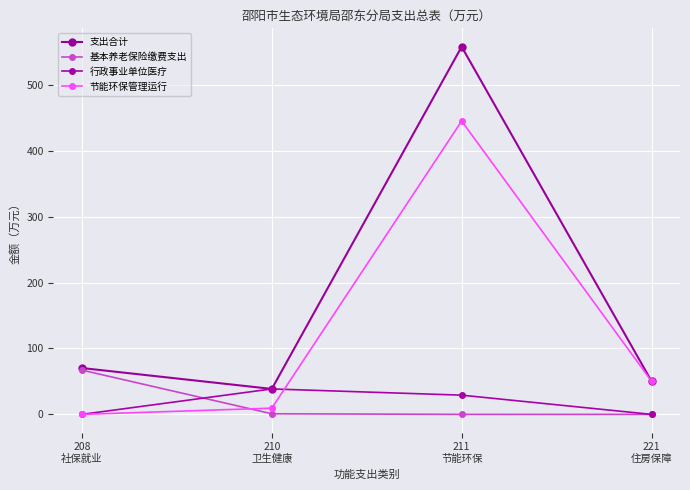

What is the sum of all 行政事业单位医疗 values?

67.8